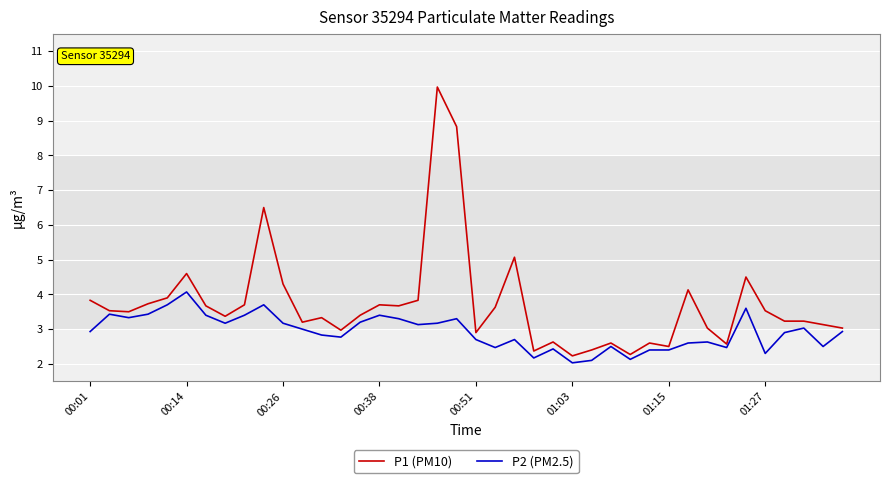

What is the highest value of the P1 (PM10) series?

10.0